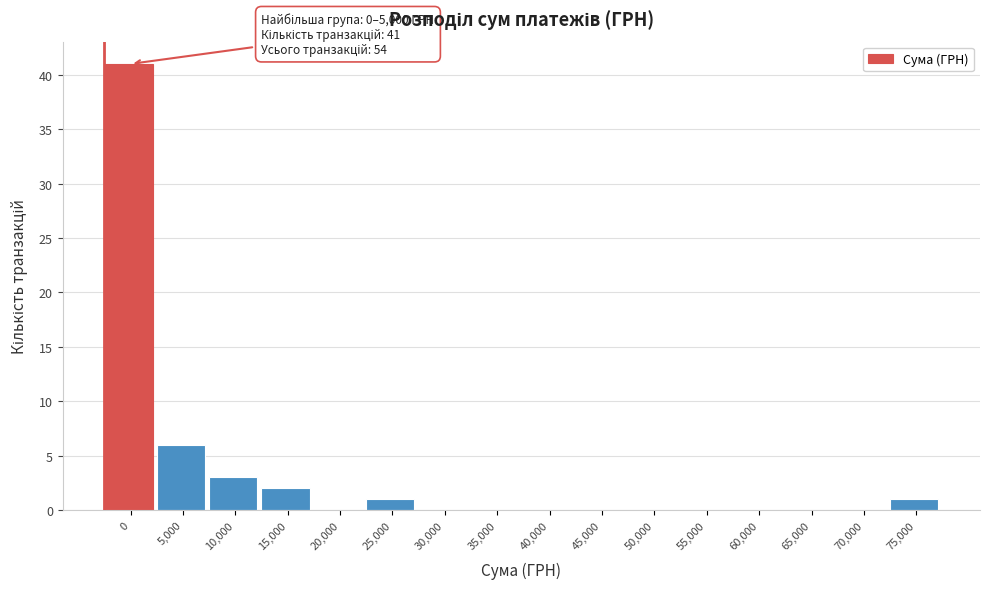

Reading right to left, list all the values displayed in this chart.

75,000=1	70,000=0	65,000=0	60,000=0	55,000=0	50,000=0	45,000=0	40,000=0	35,000=0	30,000=0	25,000=1	20,000=0	15,000=2	10,000=3	5,000=6	0=41